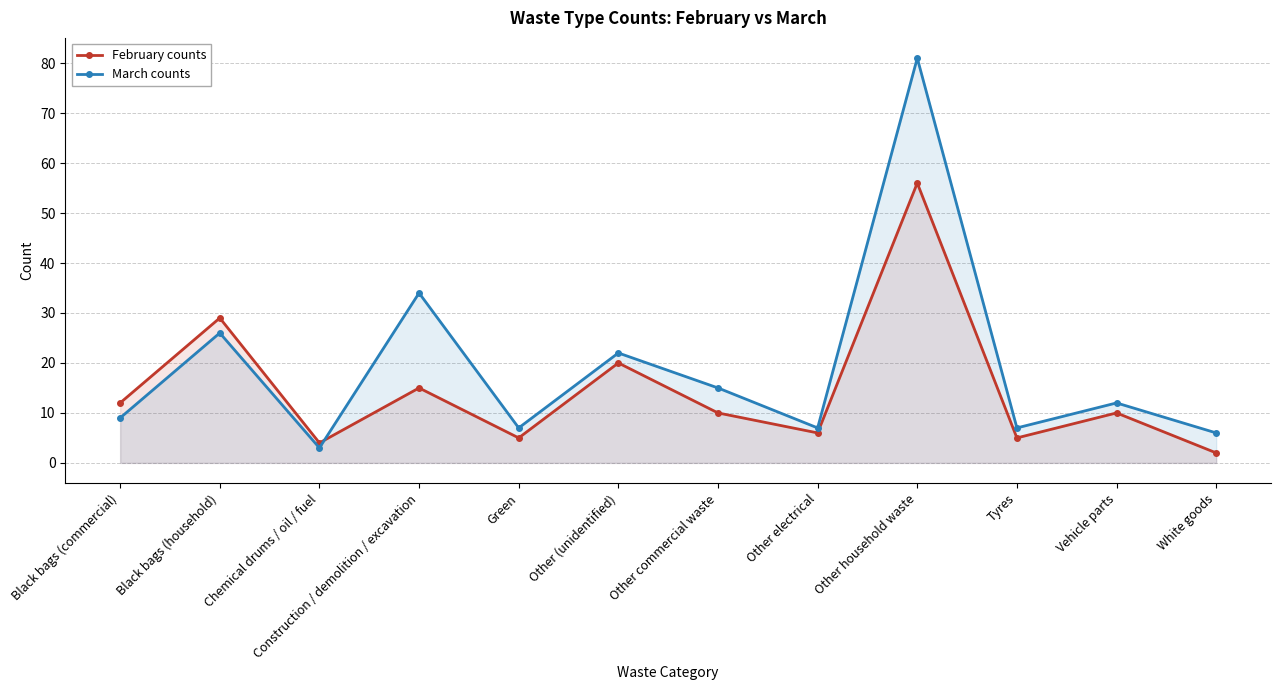

Reading left to right, list all the values displayed in this chart.

February counts: Black bags (commercial)=12	Black bags (household)=29	Chemical drums / oil / fuel=4	Construction / demolition / excavation=15	Green=5	Other (unidentified)=20	Other commercial waste=10	Other electrical=6	Other household waste=56	Tyres=5	Vehicle parts=10	White goods=2
March counts: Black bags (commercial)=9	Black bags (household)=26	Chemical drums / oil / fuel=3	Construction / demolition / excavation=34	Green=7	Other (unidentified)=22	Other commercial waste=15	Other electrical=7	Other household waste=81	Tyres=7	Vehicle parts=12	White goods=6